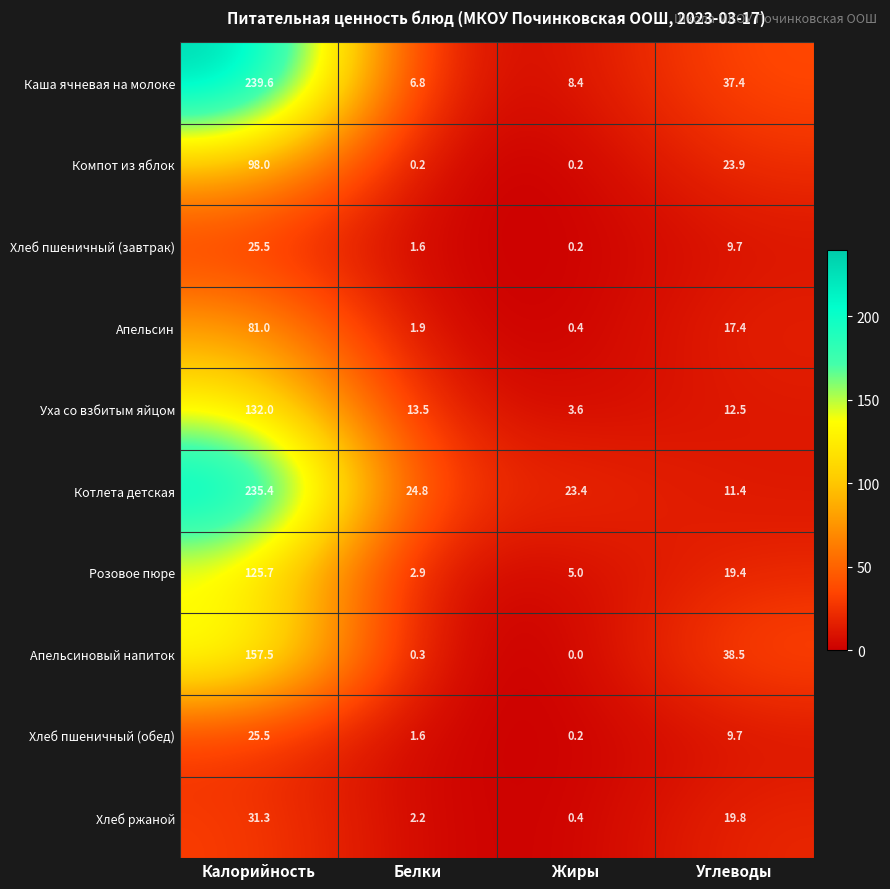

What is the difference between the Апельсиновый напиток values at Калорийность and Углеводы?

119.0